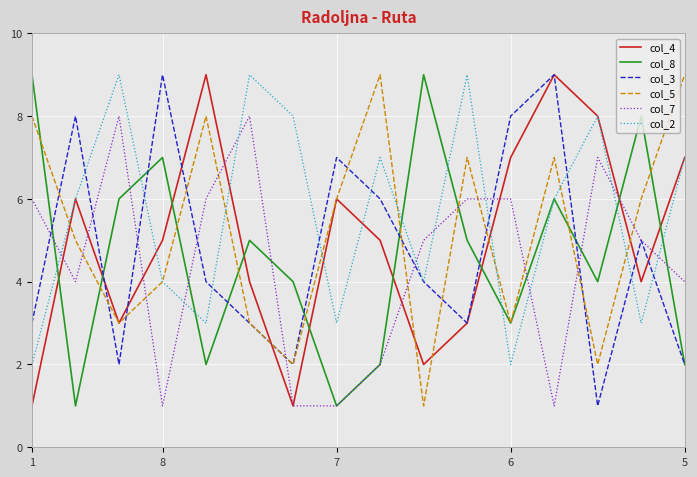

What are all the series names shown in the legend?

col_4, col_8, col_3, col_5, col_7, col_2